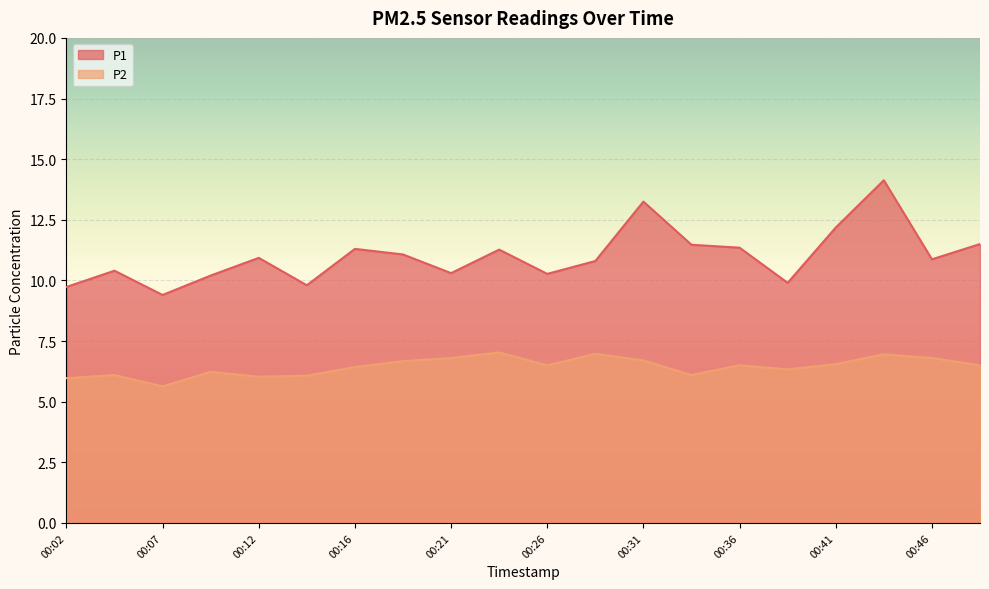

What value does the P1 series have at 00:21?

10.3